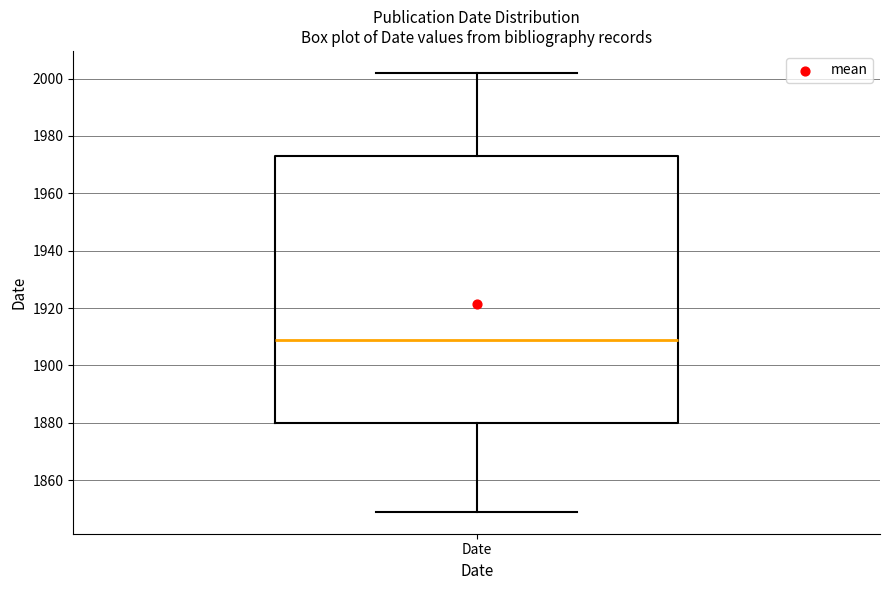

Transcribe this box plot: give where the median line is, the range the box spans, and where the two whiskers end, as read against the y-axis. The values are not printed on the chart, so give them approximately, as read against the axis.

median 1910, box 1880 to 1974, whiskers 1850 to 2002